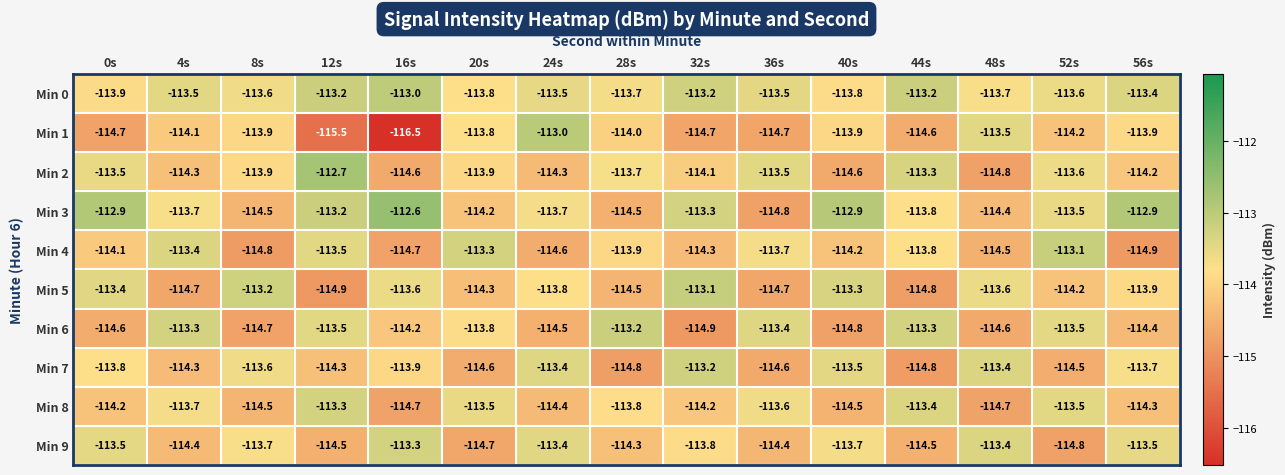

Which category has the lowest value in the Min 9 series?

52s